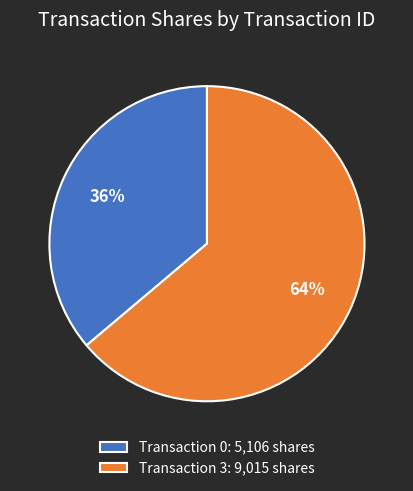

Do Transaction 3: 9,015 shares and Transaction 0: 5,106 shares together represent more than half of the pie?

Yes